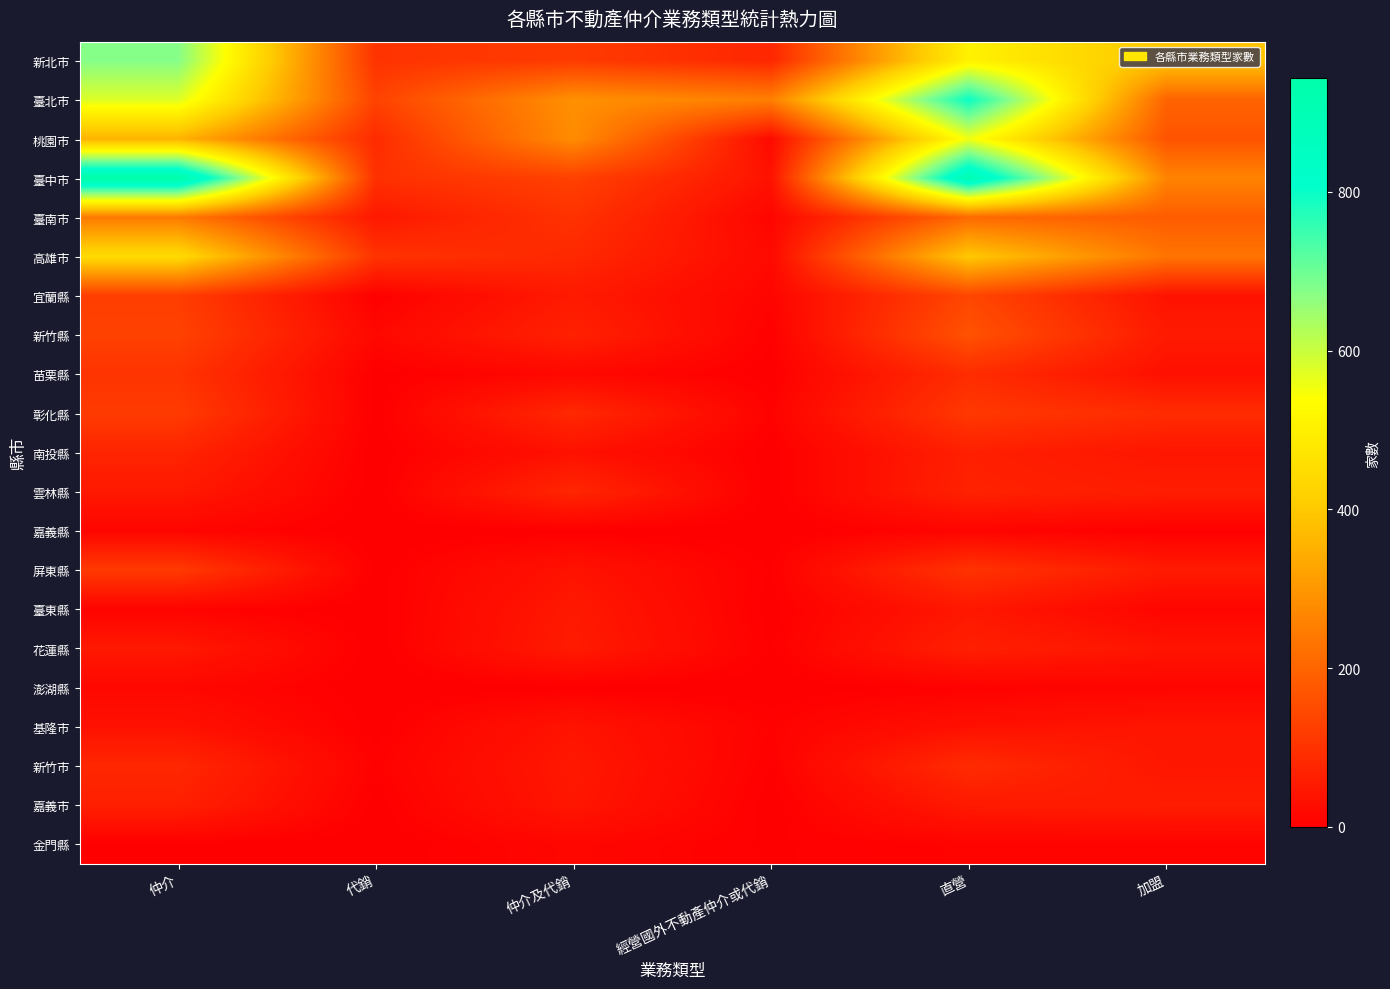

Rank the series by their maximum value, from highest to lowest.

臺中市, 臺北市, 新北市, 桃園市, 高雄市, 臺南市, 新竹縣, 宜蘭縣, 彰化縣, 屏東縣, 苗栗縣, 新竹市, 雲林縣, 南投縣, 嘉義市, 花蓮縣, 臺東縣, 基隆市, 澎湖縣, 金門縣, 嘉義縣